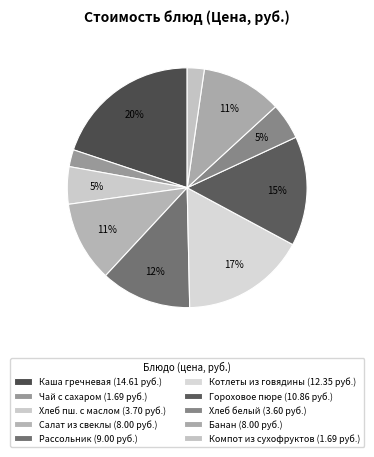

Rank the categories by value from highest to lowest.

Каша гречневая на молоке, Котлеты из говядины с соусом, Гороховое пюре с маслом, Рассольник Ленинградский, Салат из свеклы отварной, Банан, Хлеб пшеничный с маслом, Хлеб белый, Чай с сахаром, Компот из сухофруктов